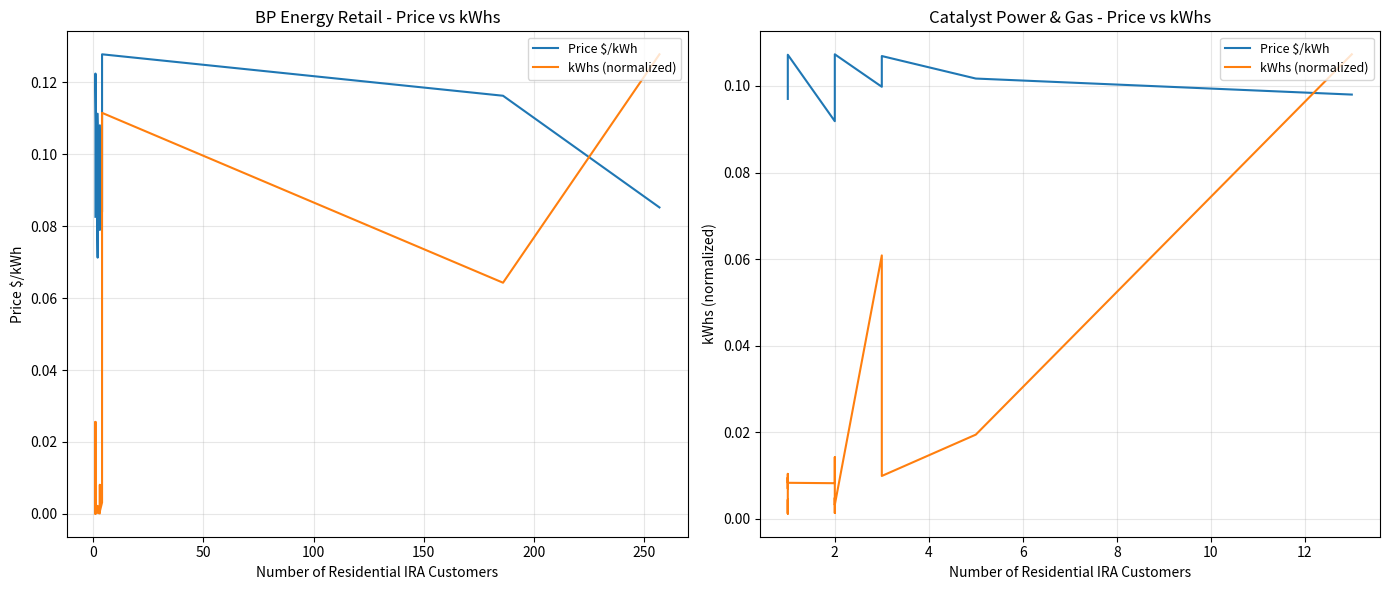

The Price $/kWh series shows 0.1 at 2. True or false?

True